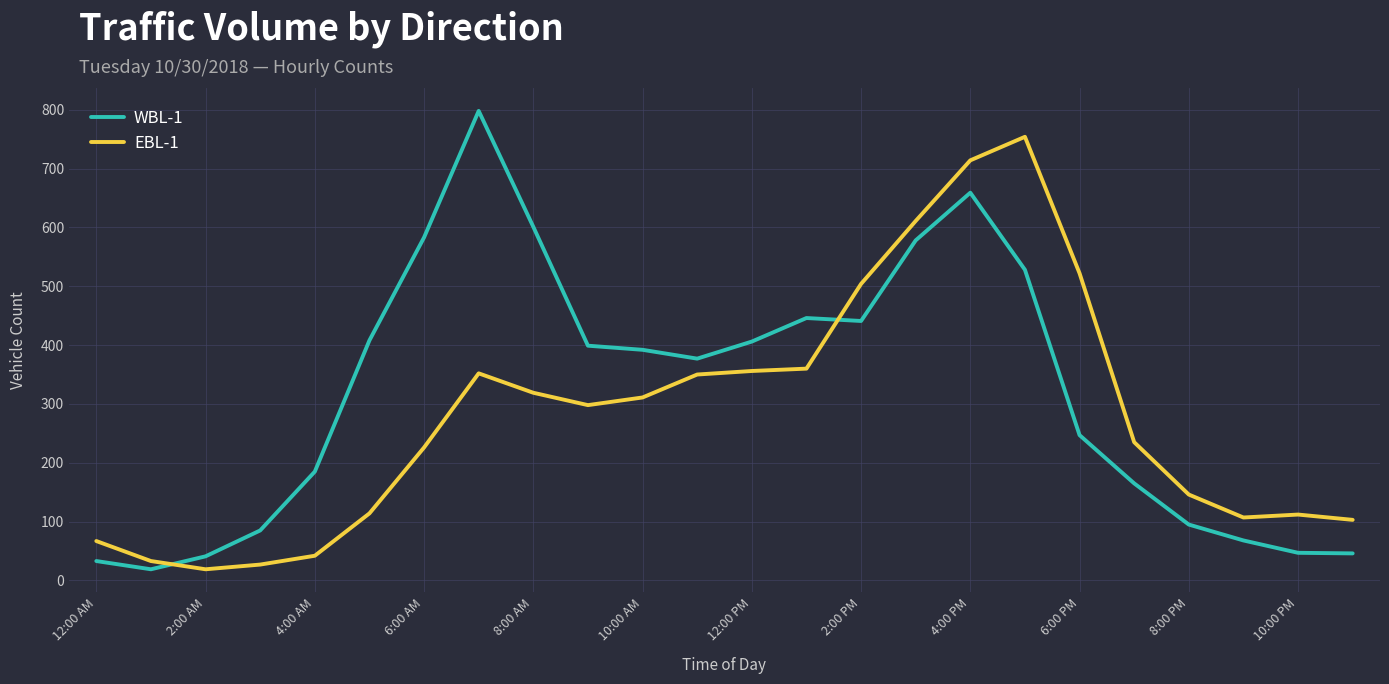

What is the difference between the maximum and minimum values in the WBL-1 series?

779